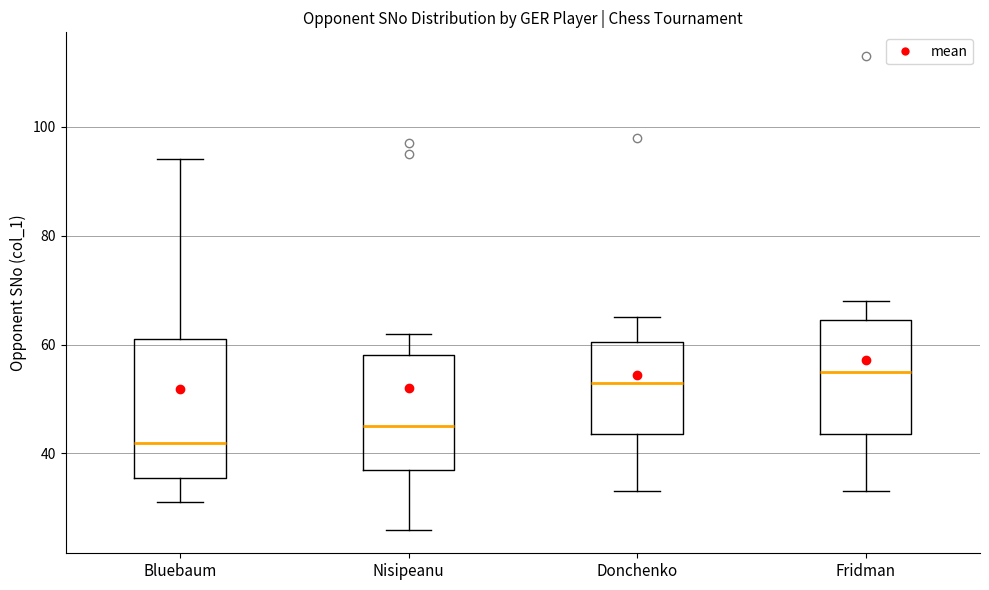

Which box's median line is the highest?

Fridman